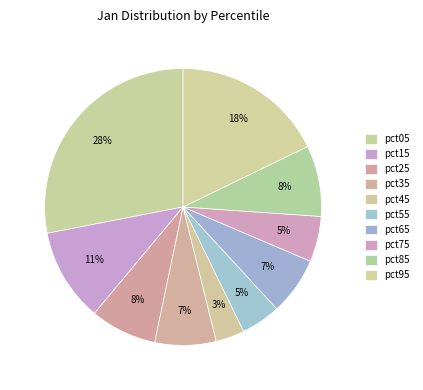

Count the number of slices in the pie.

10